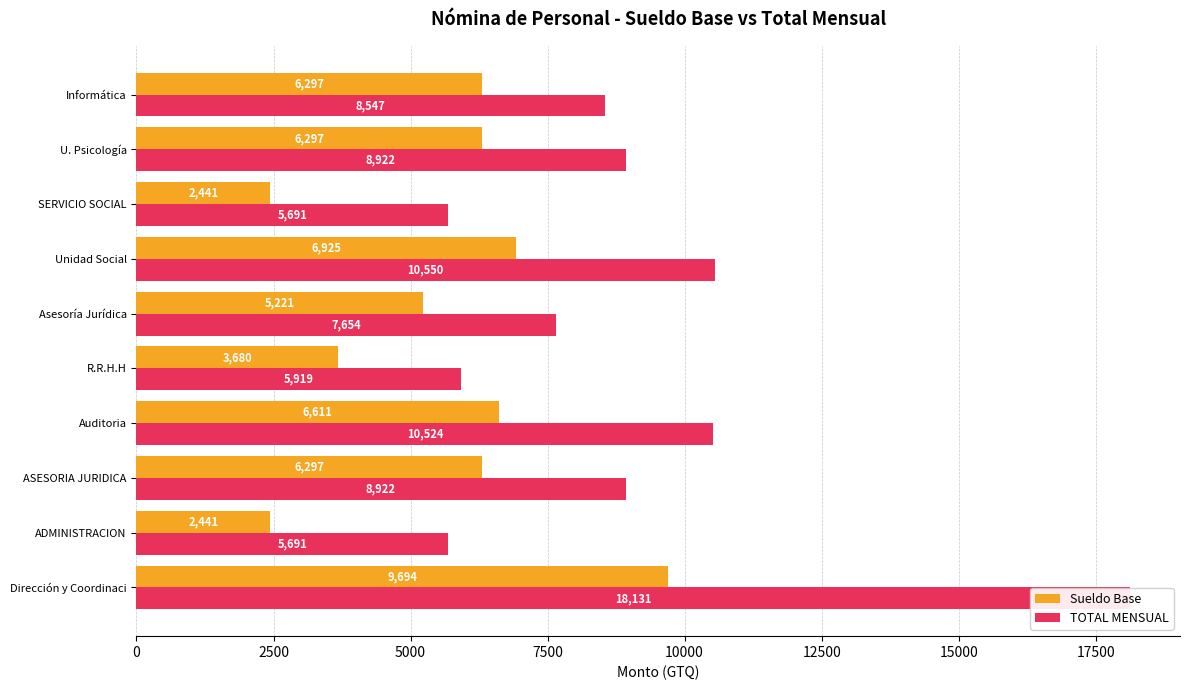

How many categories are shown in the chart?

10